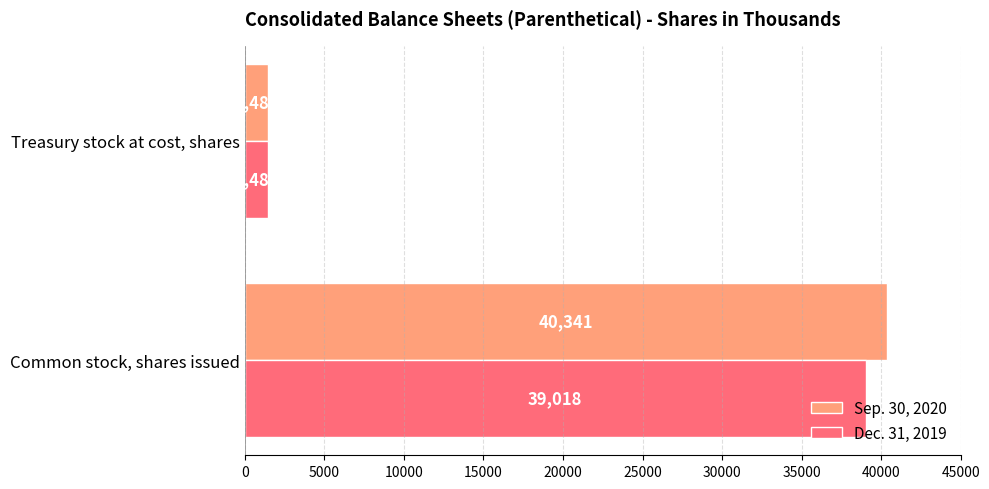

Is the value of Dec. 31, 2019 at Treasury stock at cost, shares greater than the value of Sep. 30, 2020 at Common stock, shares issued?

No